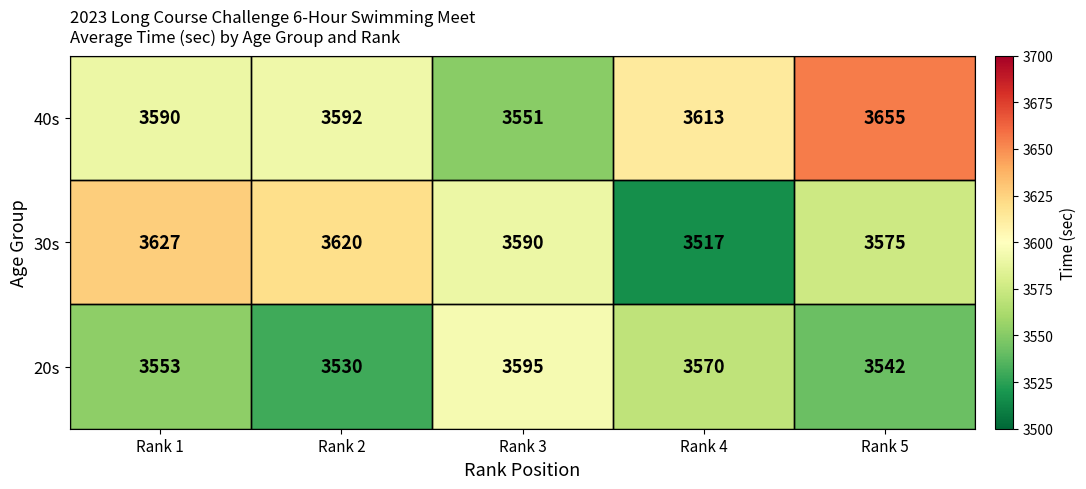

What is the total value across all series at Rank 4?

10700